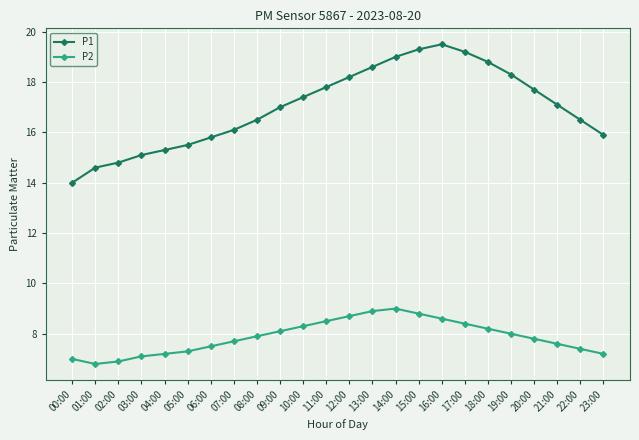

True or false: P2 and P1 cross at least once.

False